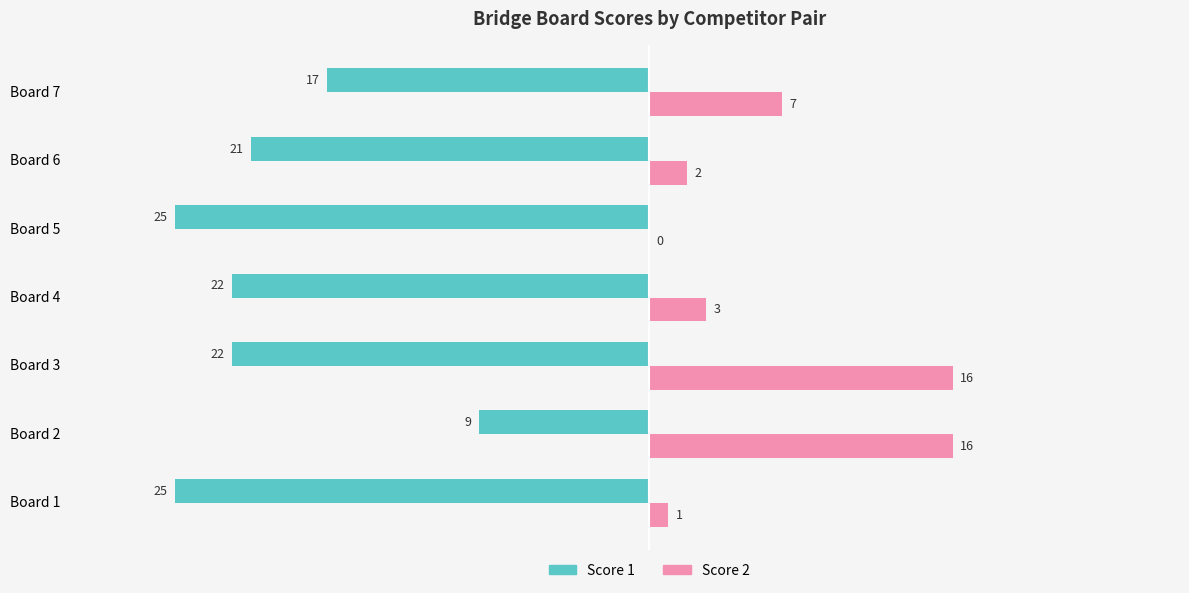

How many distinct data groups are displayed?

2